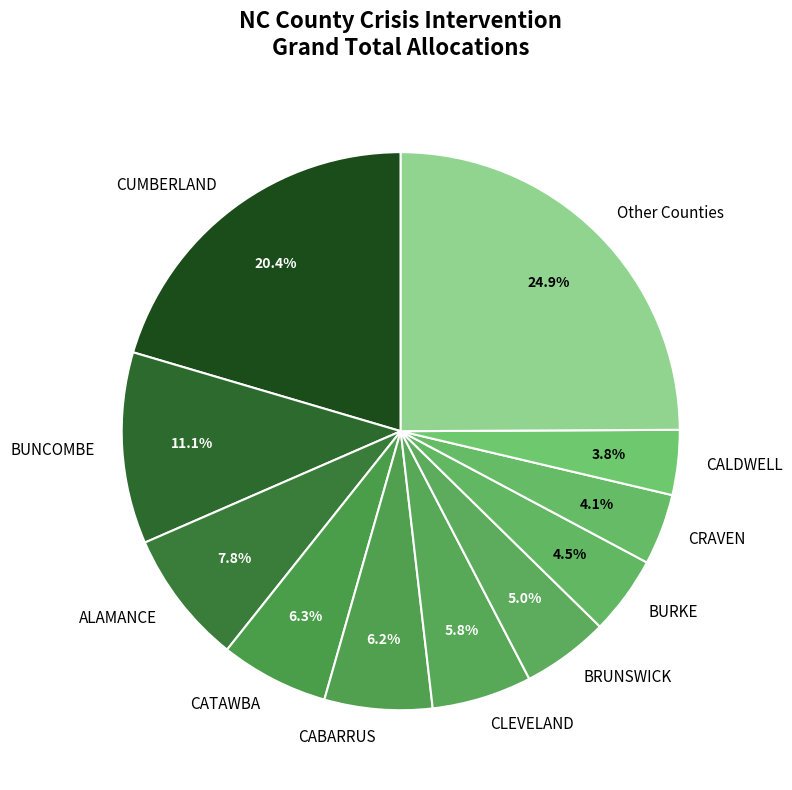

Which slice is the largest?

Other Counties